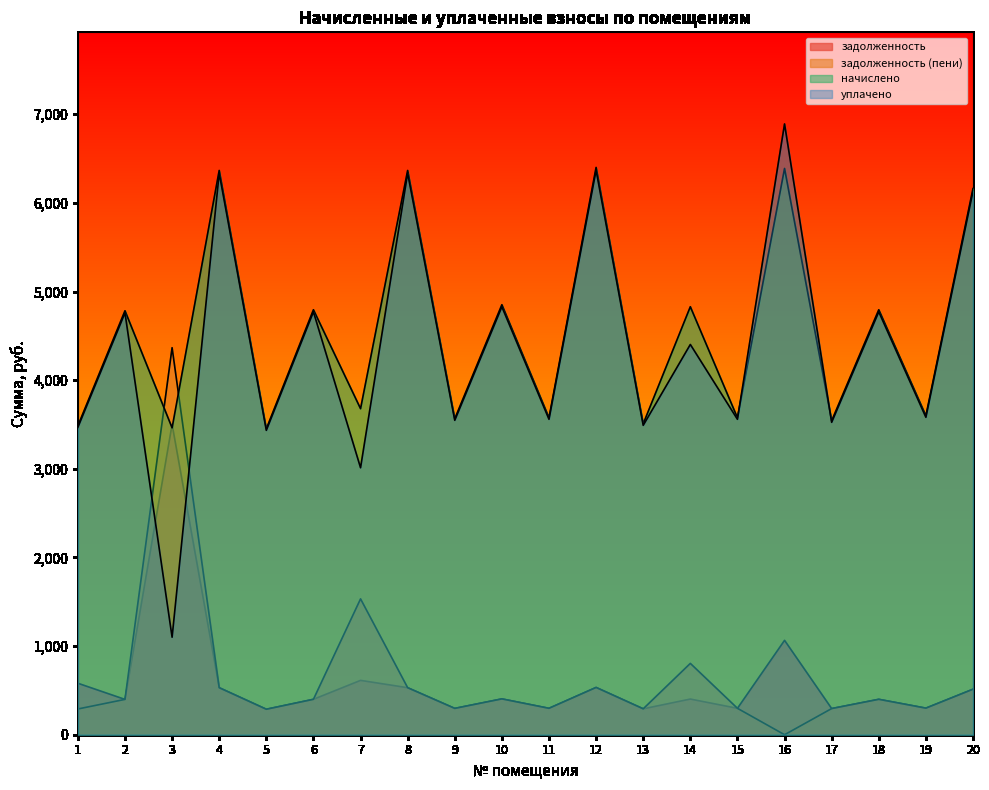

Which category has the lowest value in the начислено series?

5